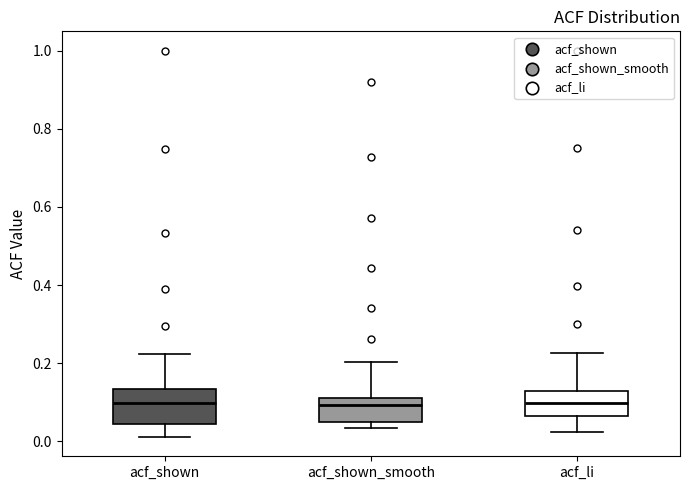

Comparing the boxes themselves (not the whiskers), which one is the tallest?

acf_shown